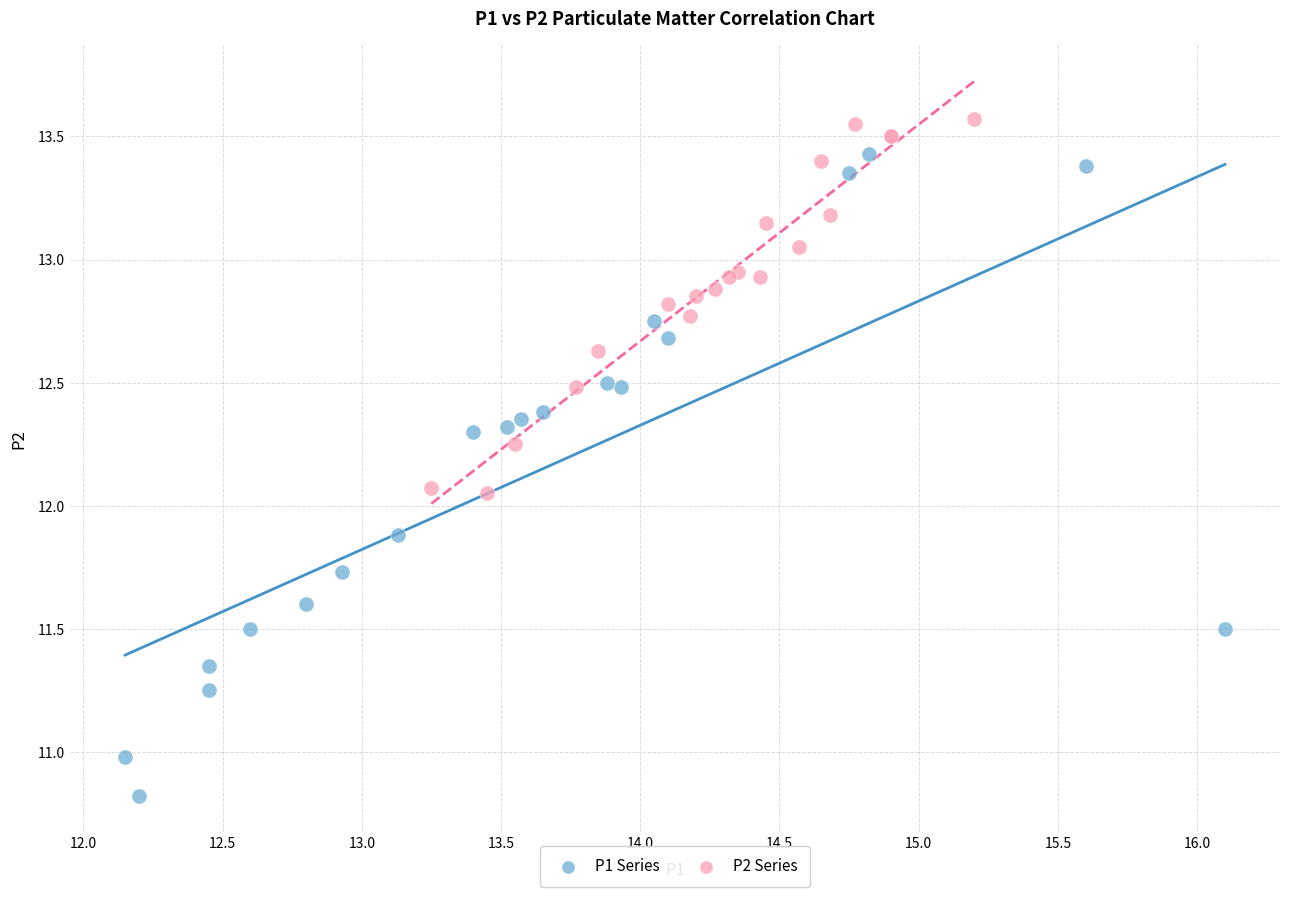

Which series reaches the minimum Y coordinate?

P1 Series